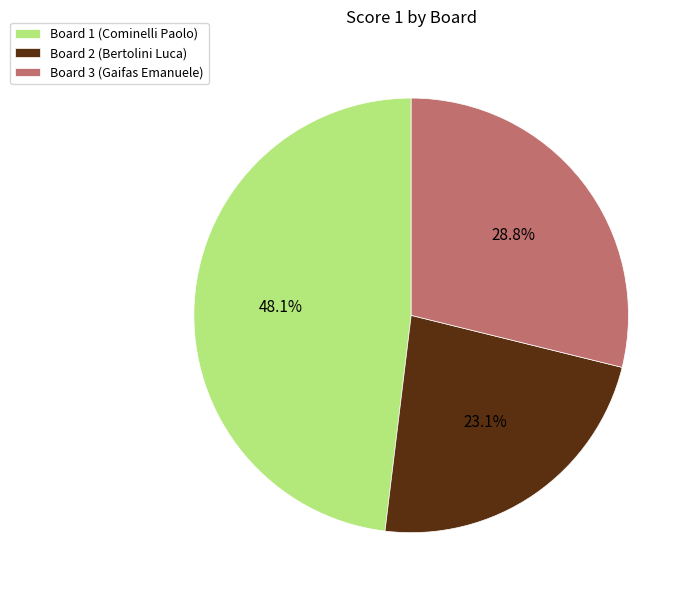

To the nearest percent, what is the combined percentage of Board 3 (Gaifas Emanuele) and Board 1 (Cominelli Paolo)?

77%